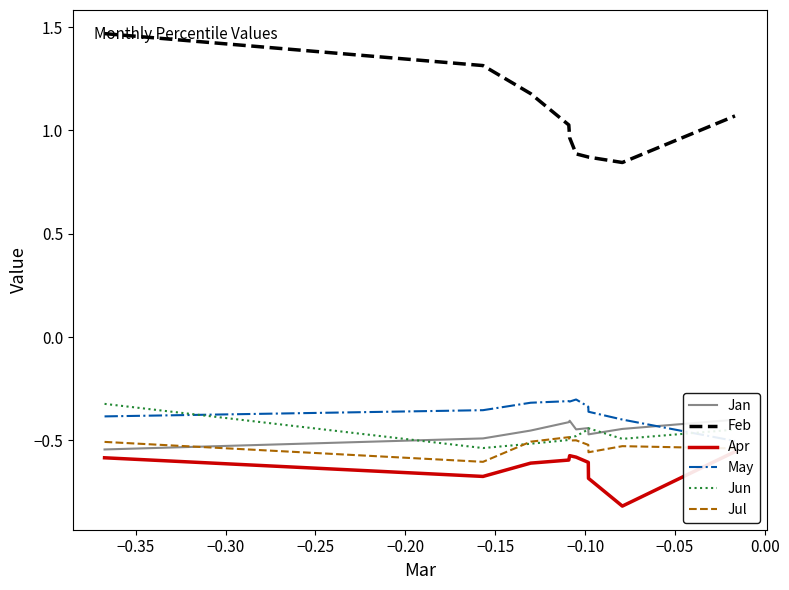

What is the value of the Jun point at the 9th from the left?

-0.5